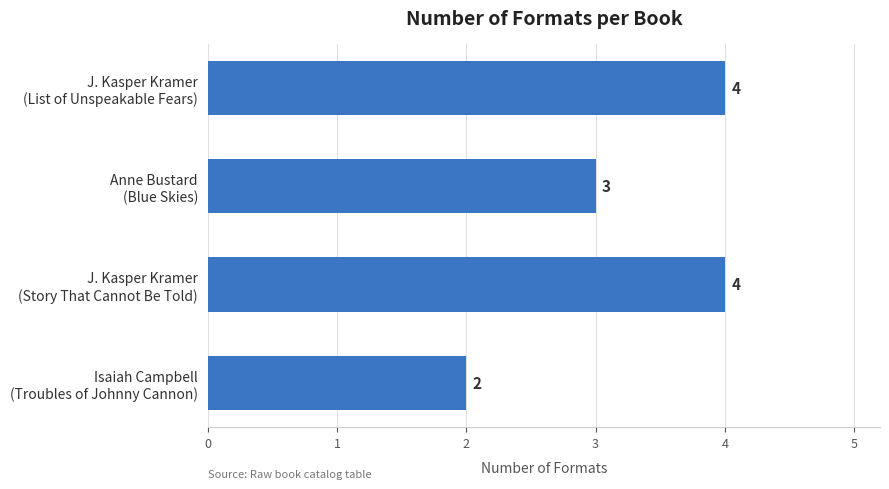

Reading bottom to top, what are all the values shown in this chart?

2	4	3	4